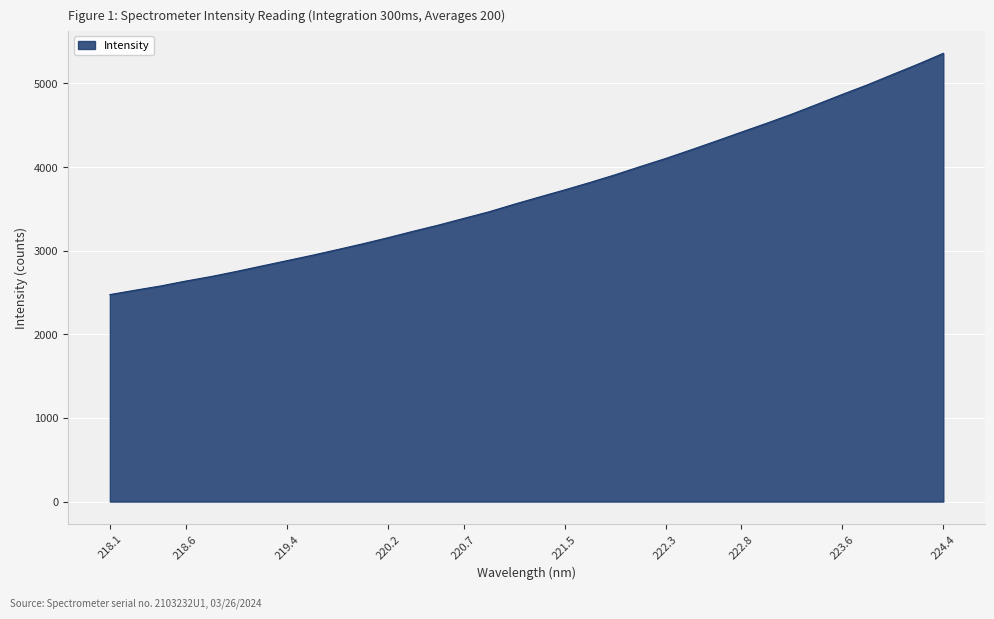

What is the difference between the maximum and minimum values?

2885.7